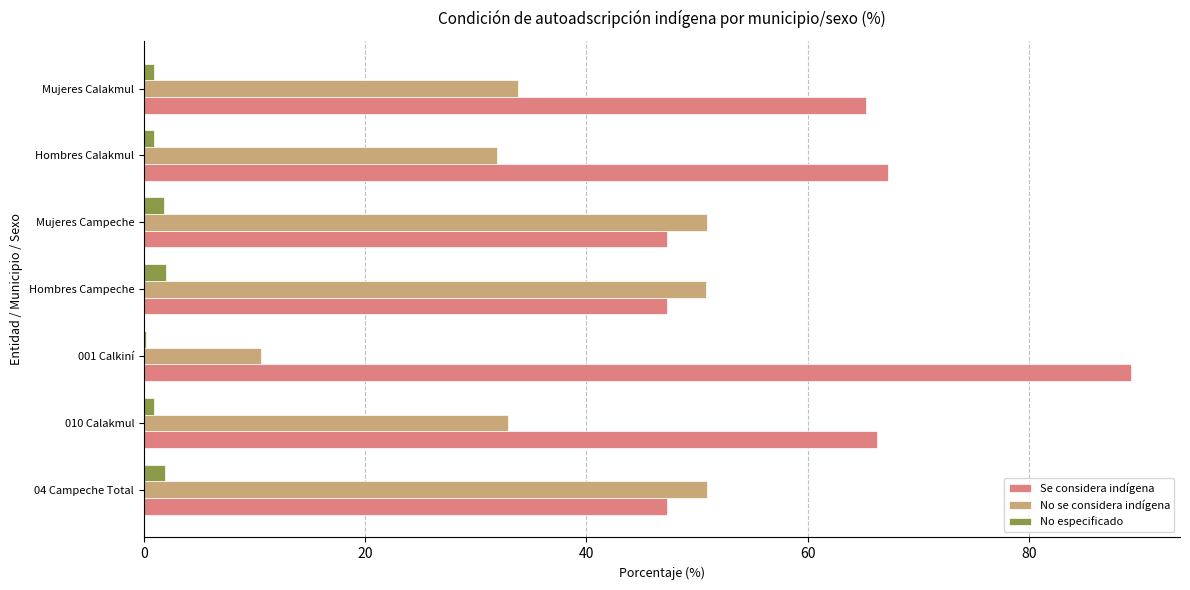

Is the value of No especificado at Mujeres Campeche greater than the value of Se considera indígena at 001 Calkiní?

No